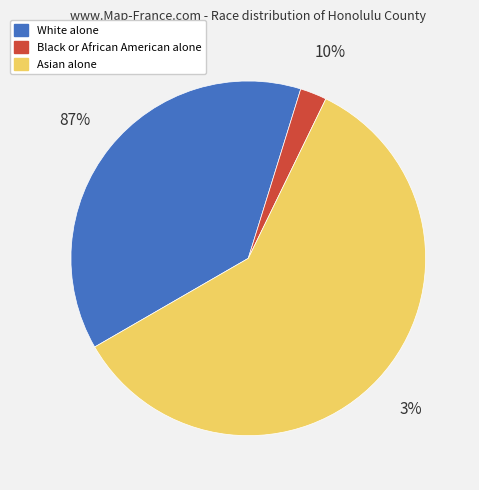

Which category has the smallest portion of the pie?

Black or African American alone